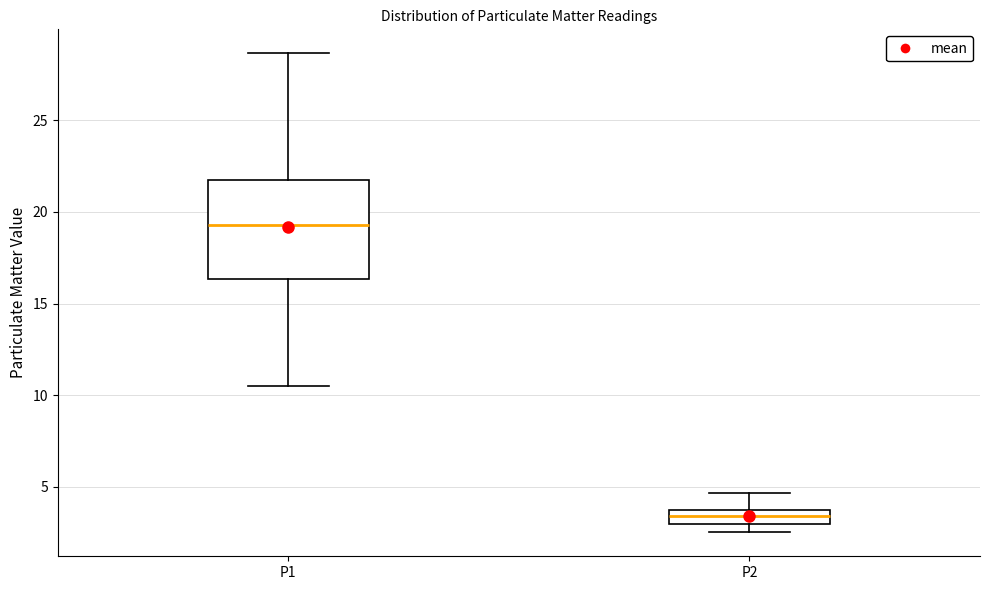

Comparing the boxes themselves (not the whiskers), which one is the tallest?

P1